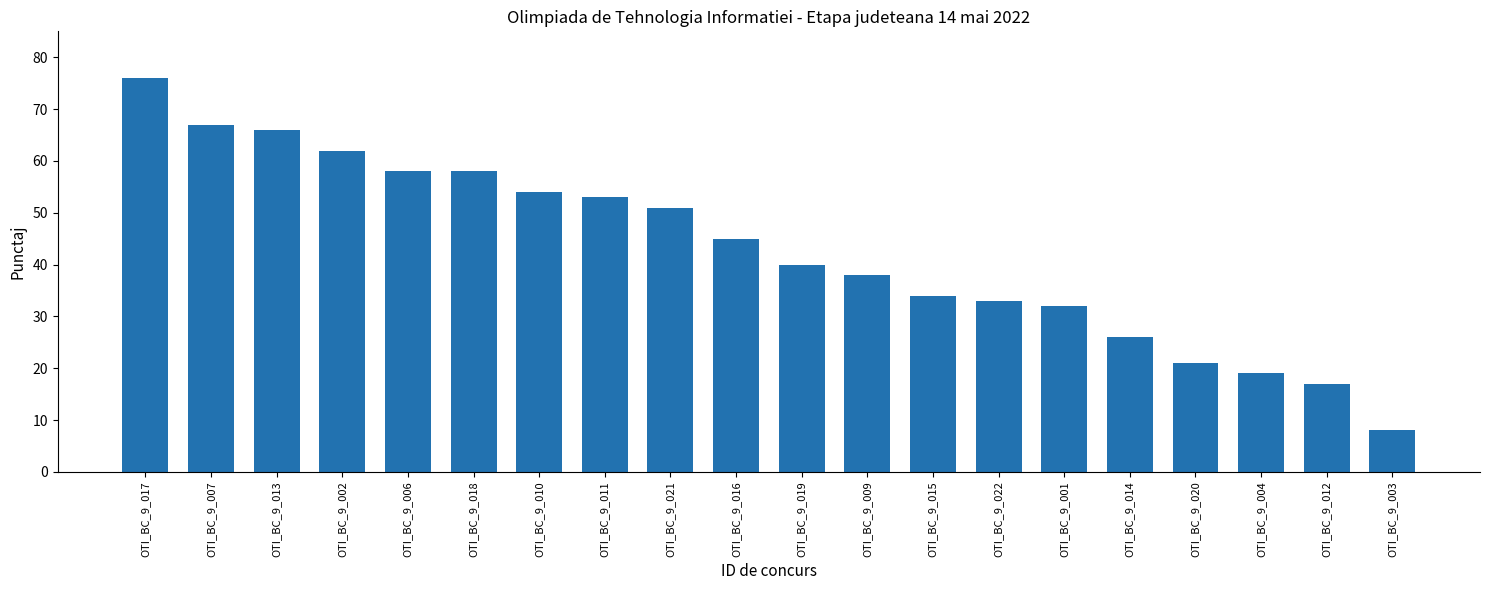

Reading left to right, transcribe all the data shown in this chart.

OTI_BC_9_017=76	OTI_BC_9_007=67	OTI_BC_9_013=66	OTI_BC_9_002=62	OTI_BC_9_006=58	OTI_BC_9_018=58	OTI_BC_9_010=54	OTI_BC_9_011=53	OTI_BC_9_021=51	OTI_BC_9_016=45	OTI_BC_9_019=40	OTI_BC_9_009=38	OTI_BC_9_015=34	OTI_BC_9_022=33	OTI_BC_9_001=32	OTI_BC_9_014=26	OTI_BC_9_020=21	OTI_BC_9_004=19	OTI_BC_9_012=17	OTI_BC_9_003=8